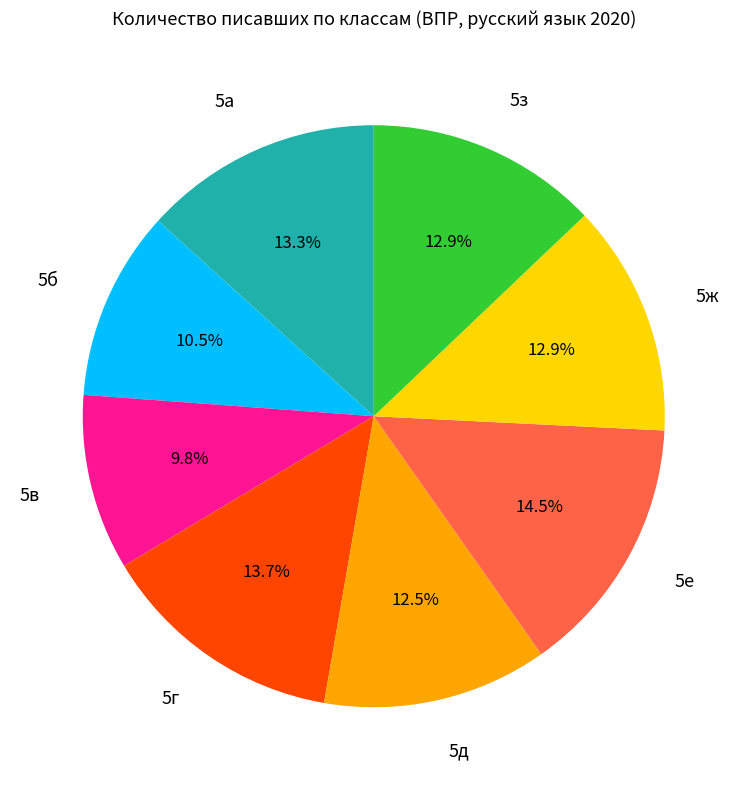

Approximately how many times larger is the value at 5г compared to 5д?

1.1